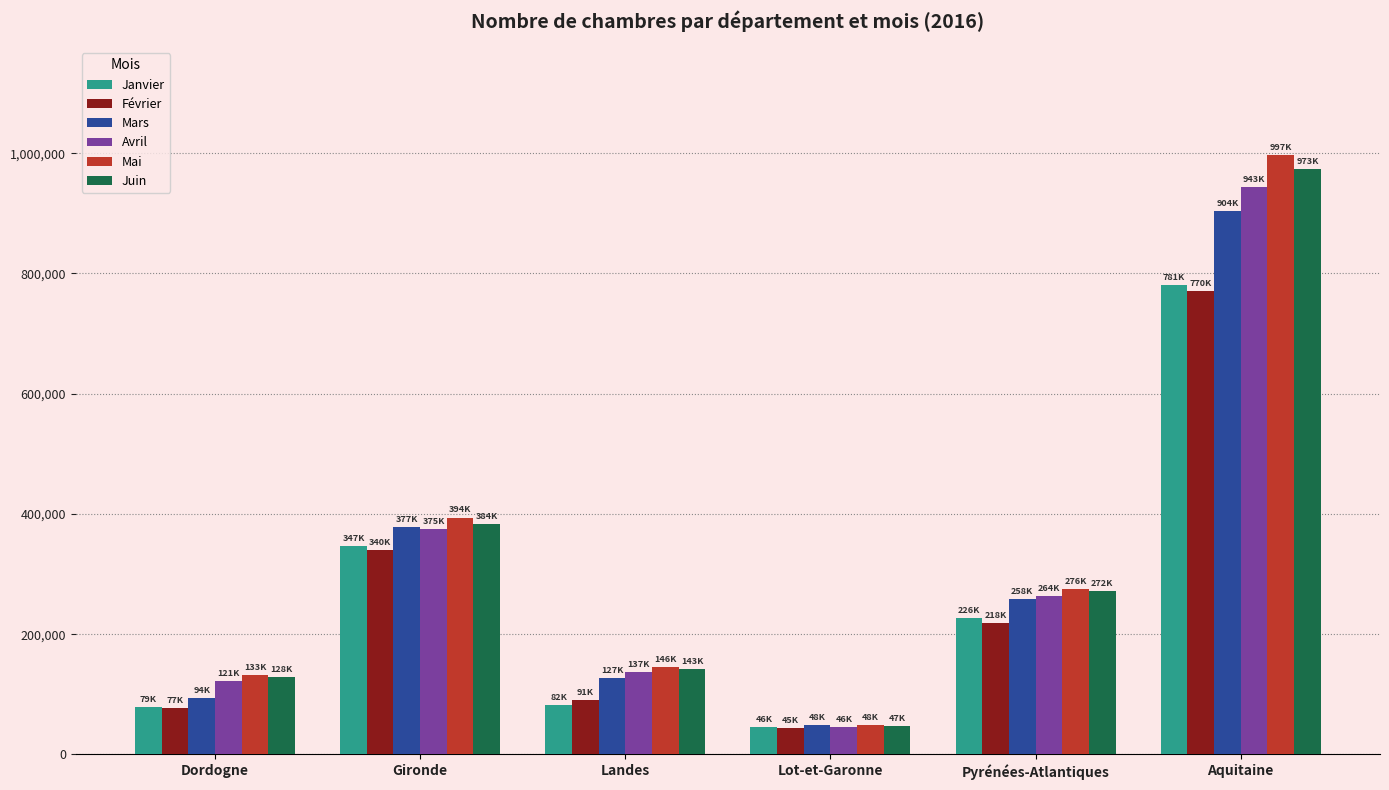

How many distinct data groups are displayed?

6